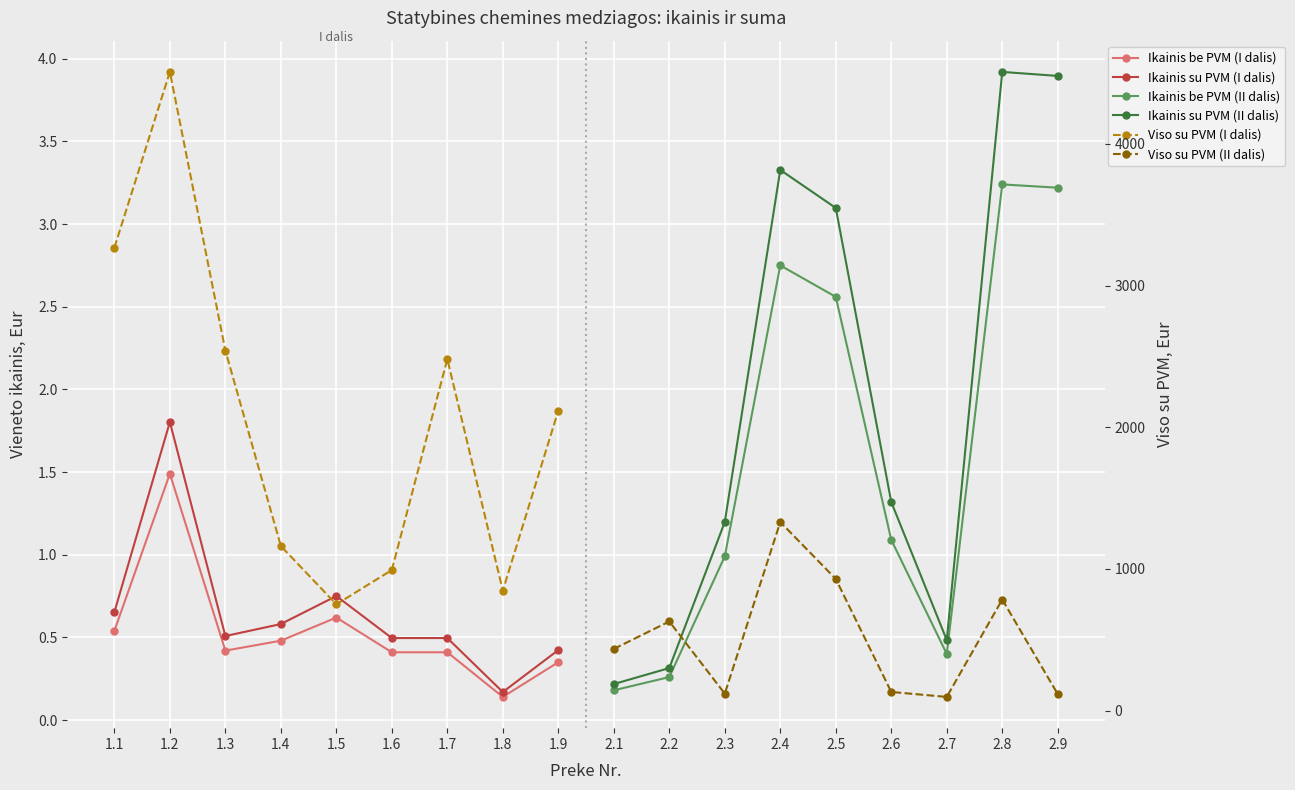

Is the value of Ikainis be PVM (II dalis) at 1.1 greater than the value of Ikainis be PVM (I dalis) at 1.2?

No